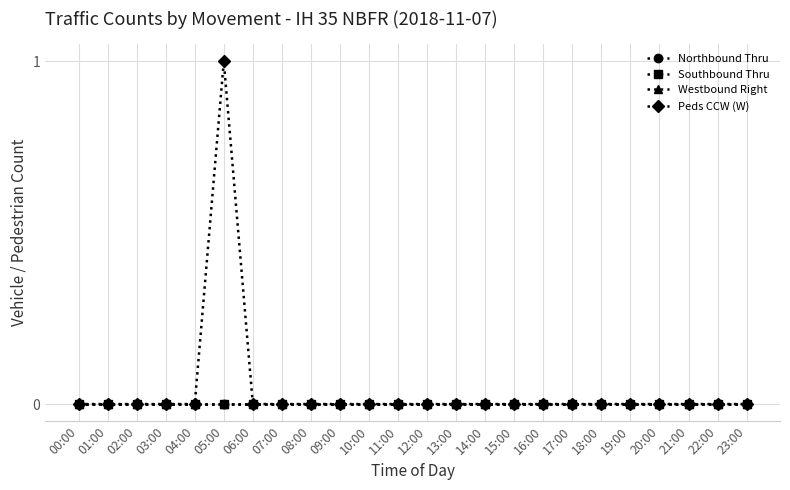

True or false: Peds CCW (W) has a value of 0 at 21:00.

True